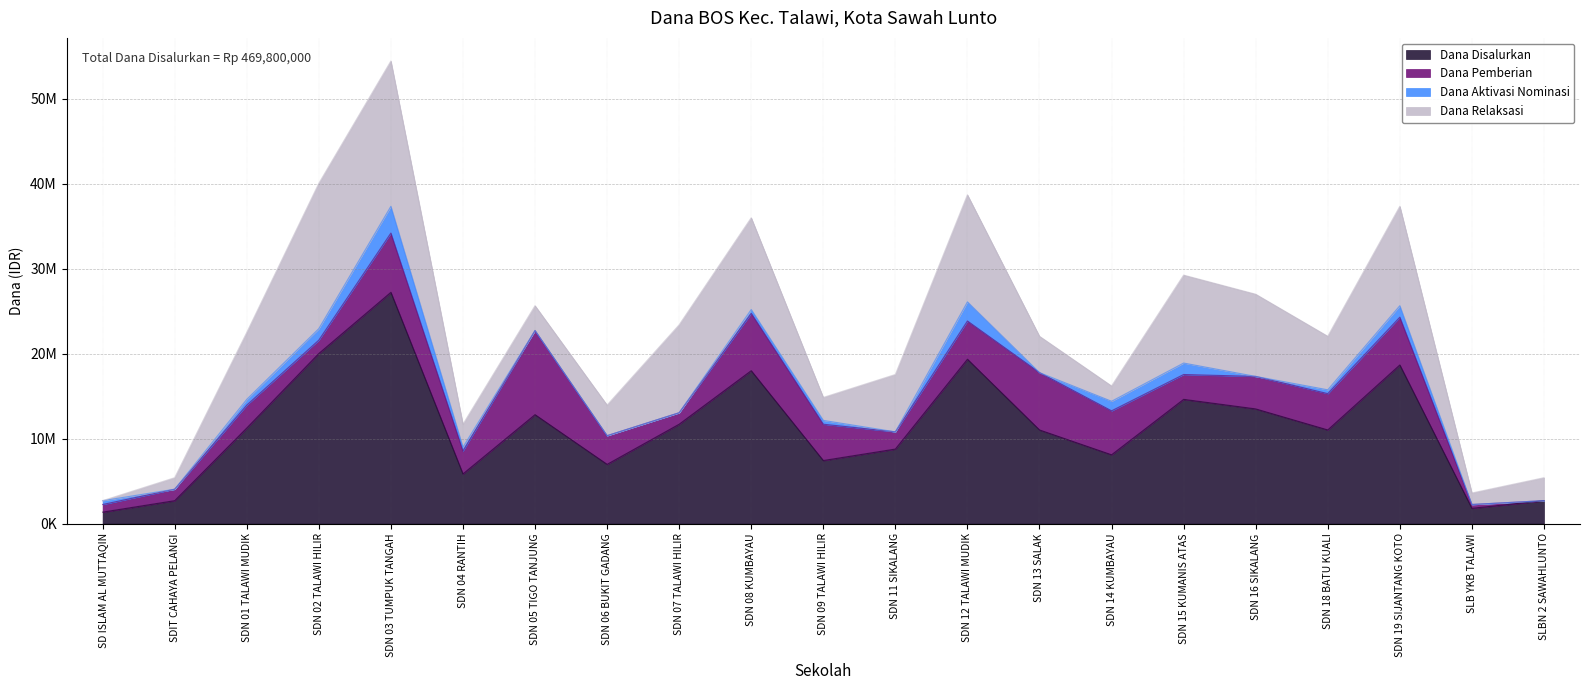

At how many categories does at least one series exceed 18101785?

4